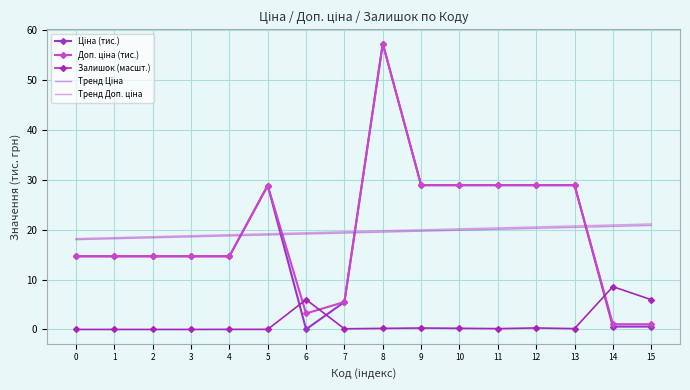

What is the value of the Тренд Доп. ціна point at the 16th from the left?

21.1